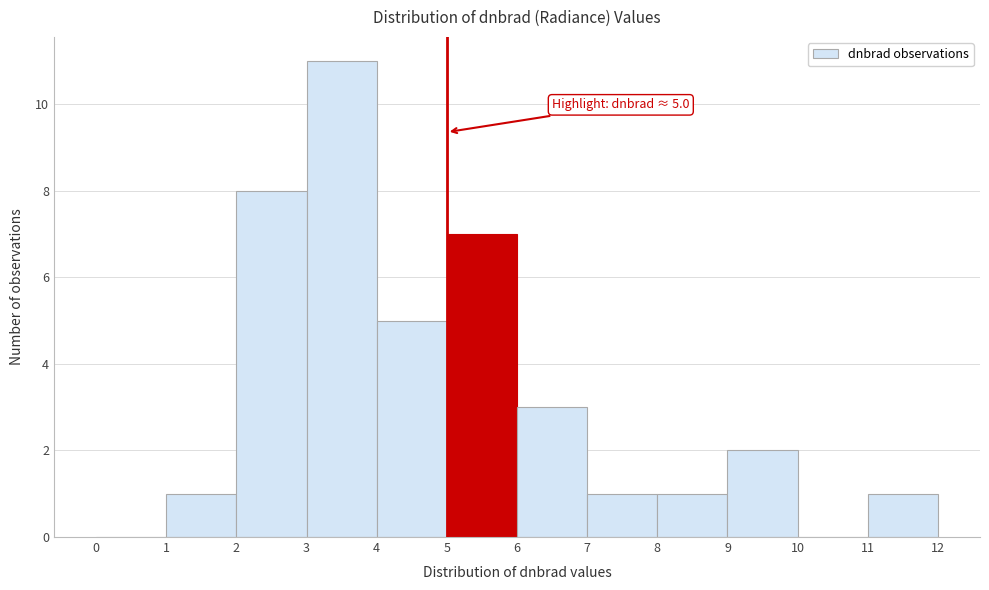

Over which range of the x-axis is the bar tallest?

3 to 4